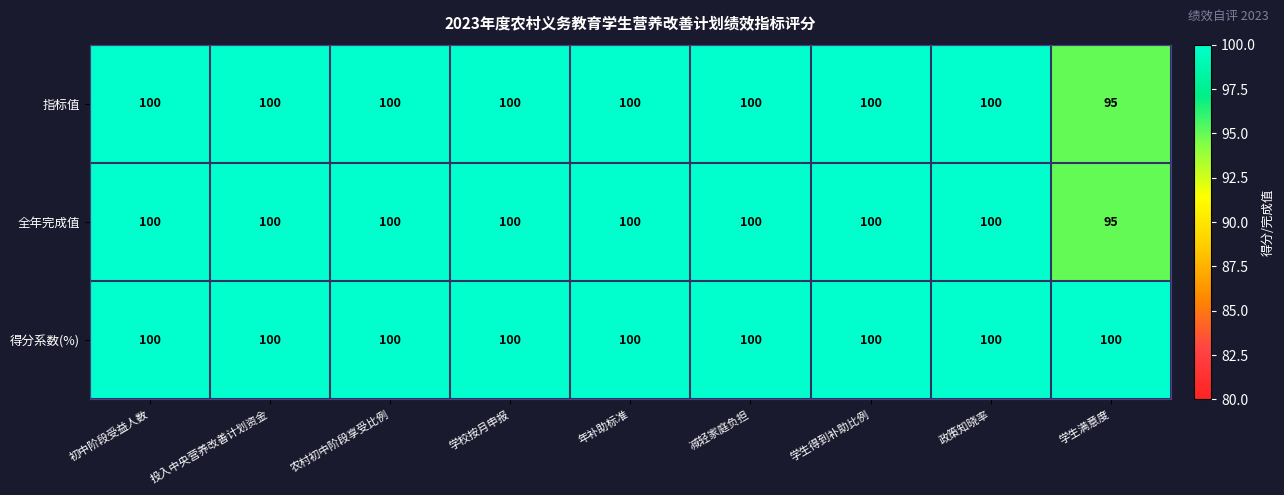

Reading right to left, extract all data points from this chart.

指标值: 95	100	100	100	100	100	100	100	100
全年完成值: 95	100	100	100	100	100	100	100	100
得分系数(%): 100	100	100	100	100	100	100	100	100